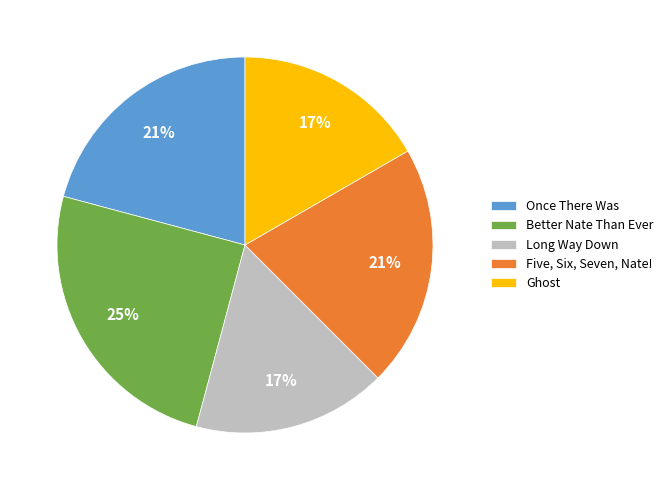

The Ghost slice represents 28% of the pie. True or false?

False